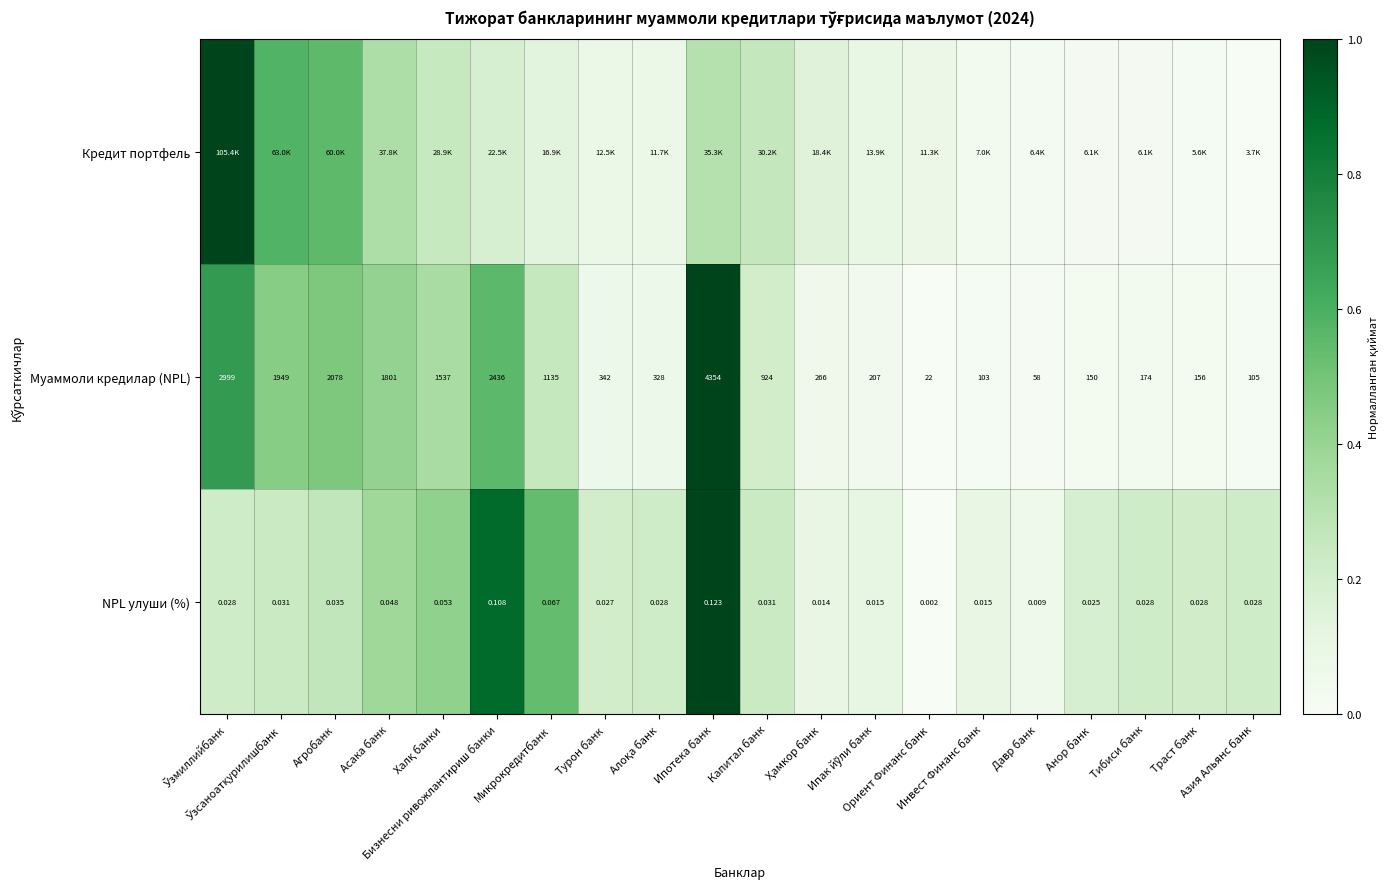

Which series has the largest total across all categories?

NPL улуши (%)